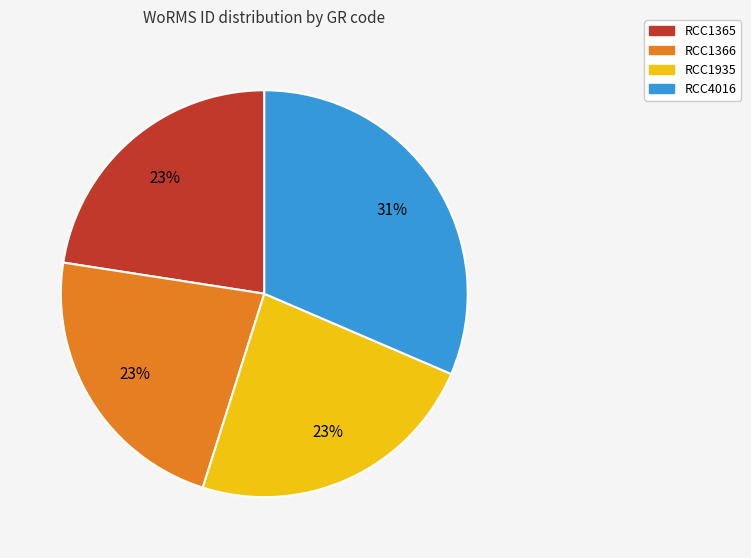

Combined, do RCC1365 and RCC1366 account for over 50%?

No